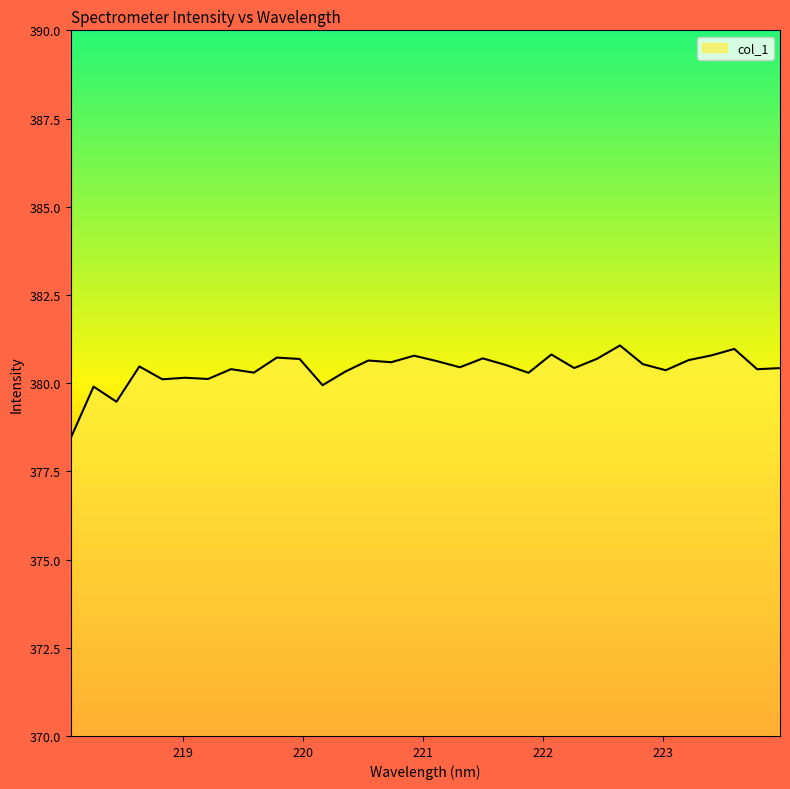

What is the minimum value shown in the chart?

378.4